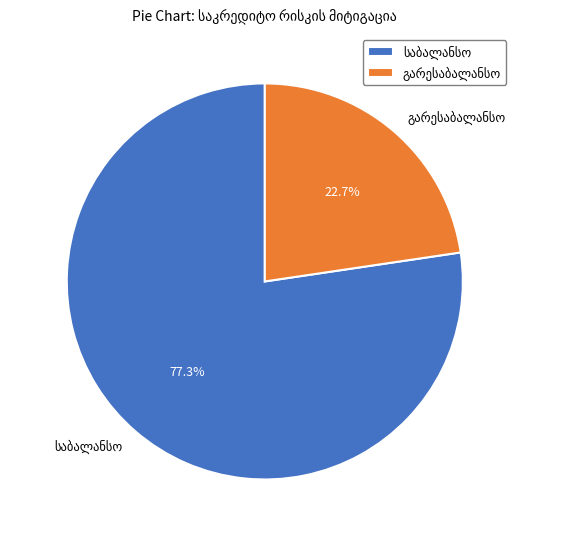

Is there any slice that represents more than half of the pie?

Yes